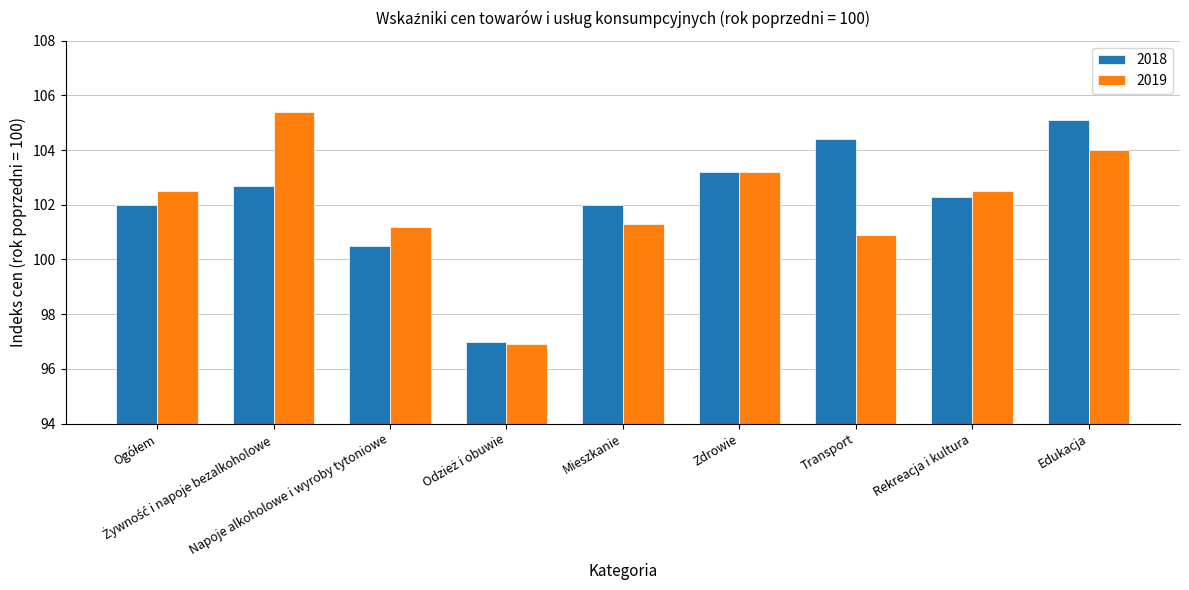

How many distinct data groups are displayed?

2